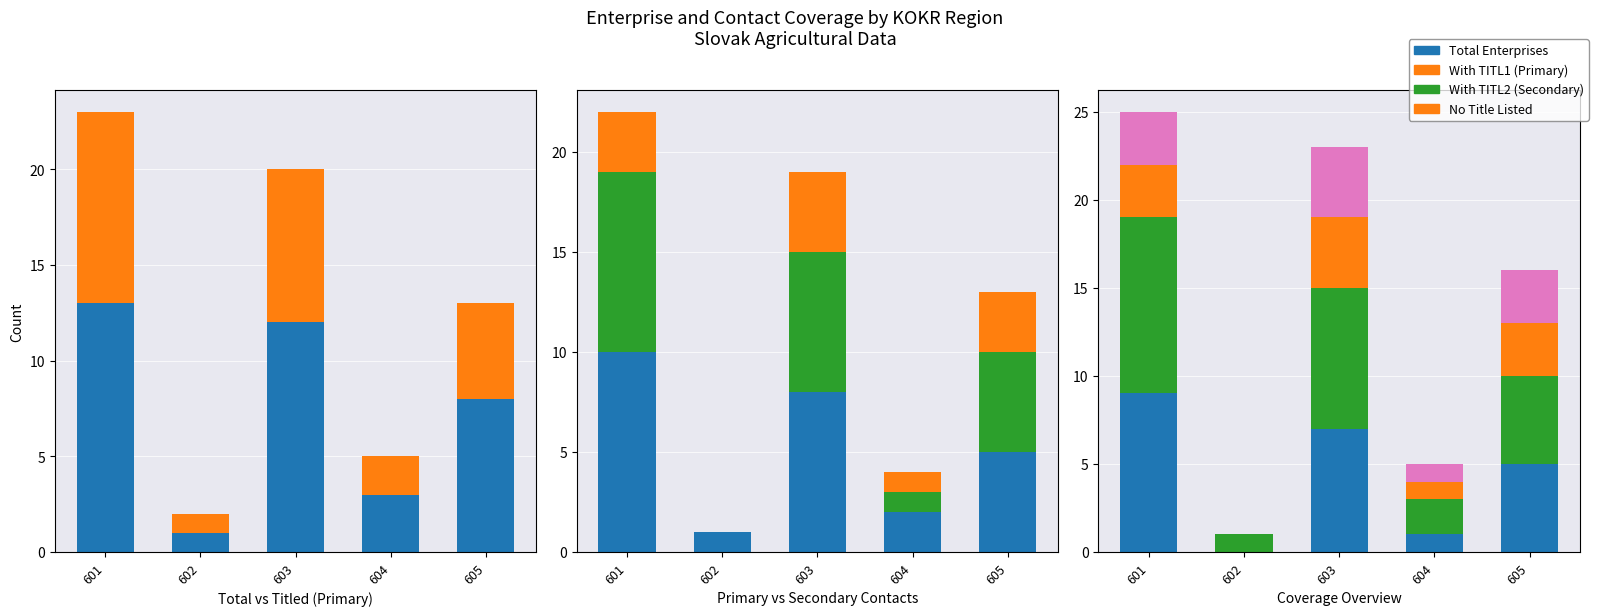

The value of With TITL2 (Secondary) at 604 is 0. True or false?

False